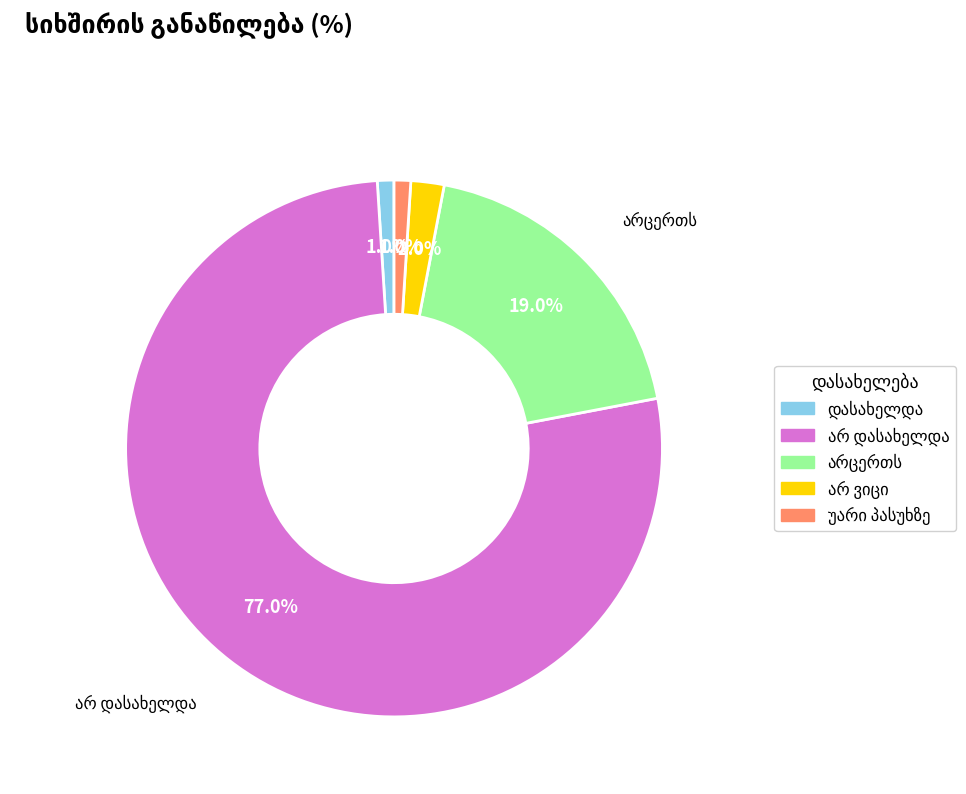

Is there a majority slice in this chart?

Yes